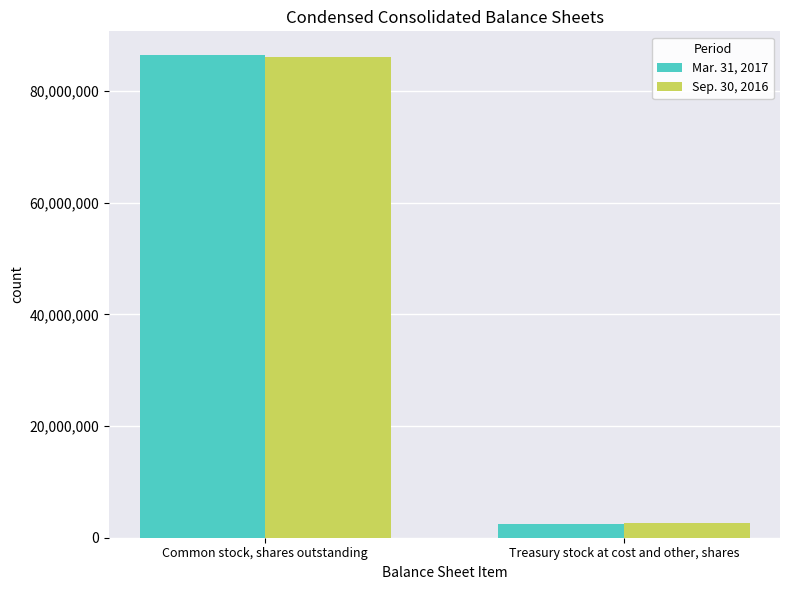

What is the difference between the Sep. 30, 2016 values at Common stock, shares outstanding and Treasury stock at cost and other, shares?

83511216